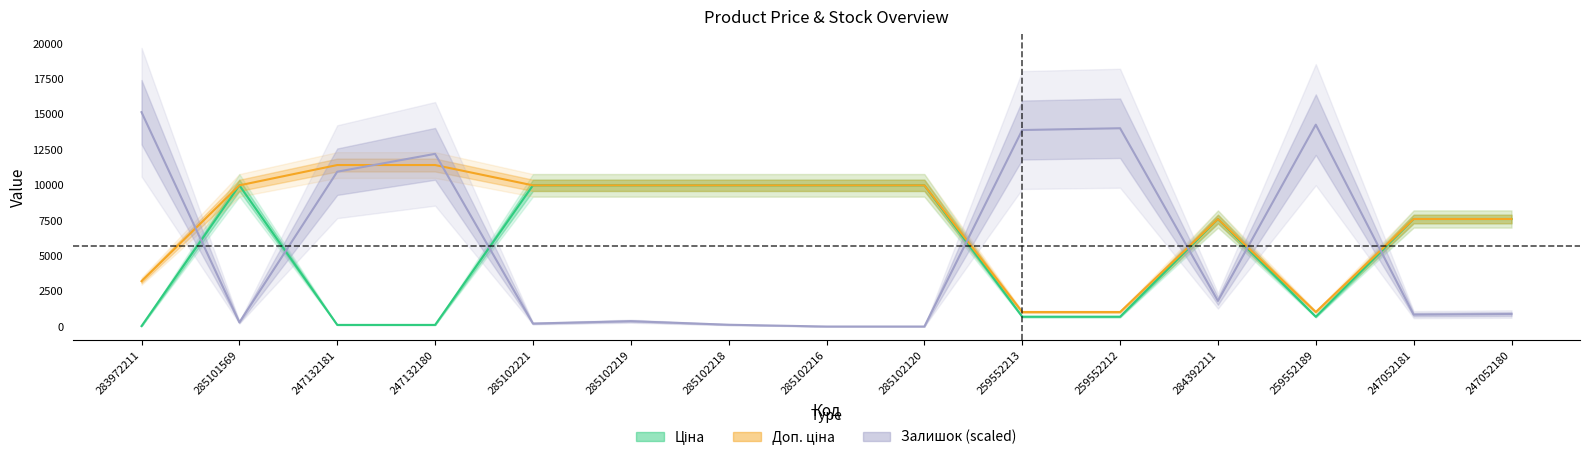

Which category has the lowest value in the Залишок series?

285102216